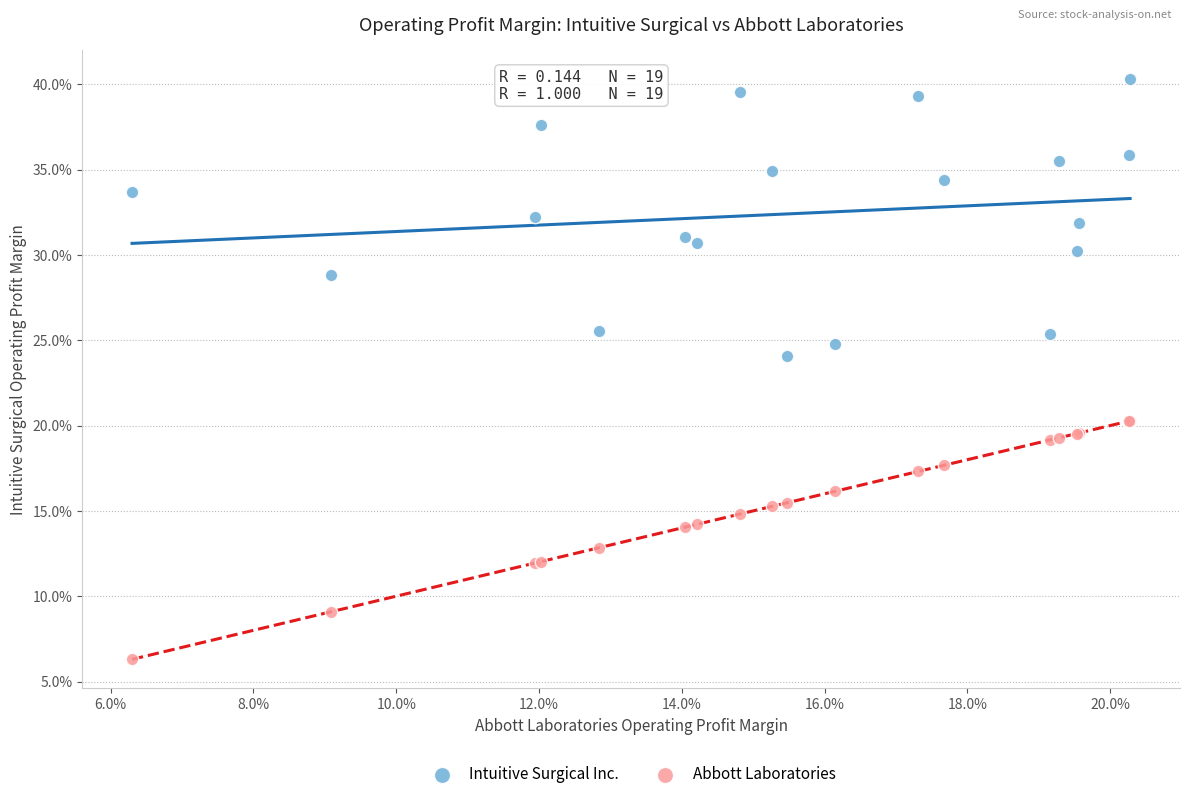

Which series has the widest spread of Y values?

Intuitive Surgical Inc.